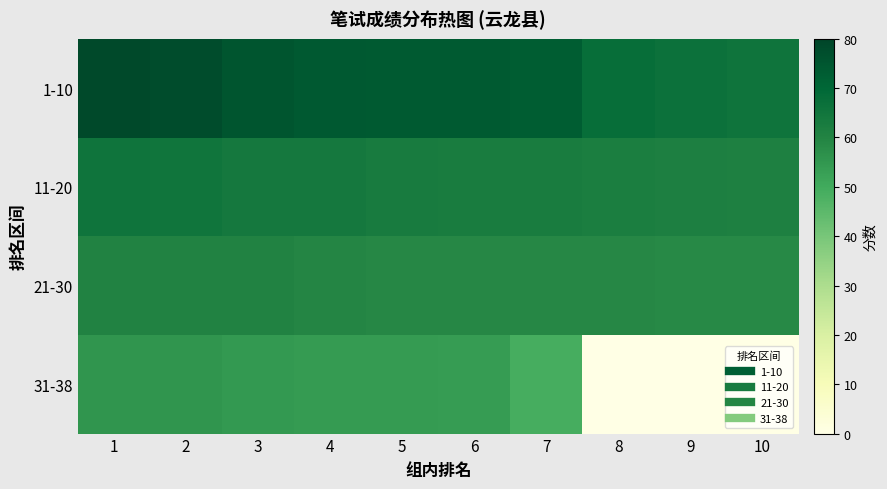

Reading left to right, list all the values displayed in this chart.

1-10: 1=78.5	2=77.5	3=75.0	4=74.0	5=73.5	6=73.5	7=73.0	8=67.5	9=66.5	10=65.5
11-20: 1=65.5	2=65.0	3=64.0	4=64.0	5=63.0	6=62.5	7=62.5	8=62.0	9=61.5	10=61.0
21-30: 1=60.5	2=60.5	3=60.5	4=59.5	5=59.0	6=59.0	7=59.0	8=59.0	9=58.5	10=58.5
31-38: 1=55.5	2=55.5	3=54.5	4=54.0	5=54.0	6=53.5	7=49.0	8=0.0	9=0.0	10=0.0